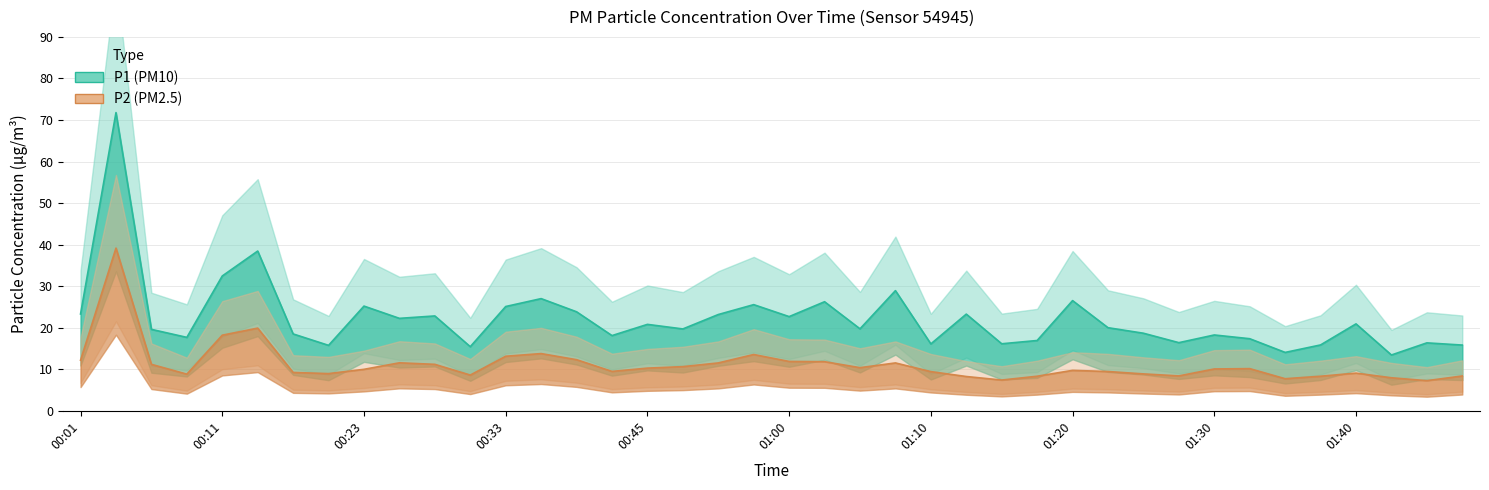

How many data points in P1 (PM10) are less than 20?

20